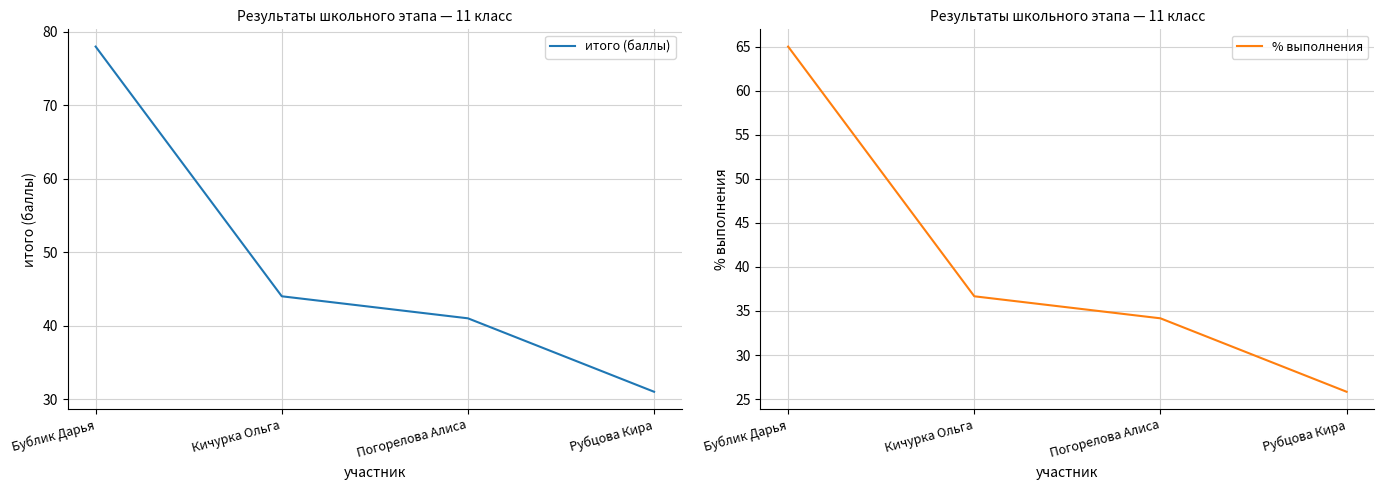

Reading left to right, what are all the values shown in this chart?

итого (баллы): 78.0	44.0	41.0	31.0
% выполнения: 65.0	36.7	34.2	25.8